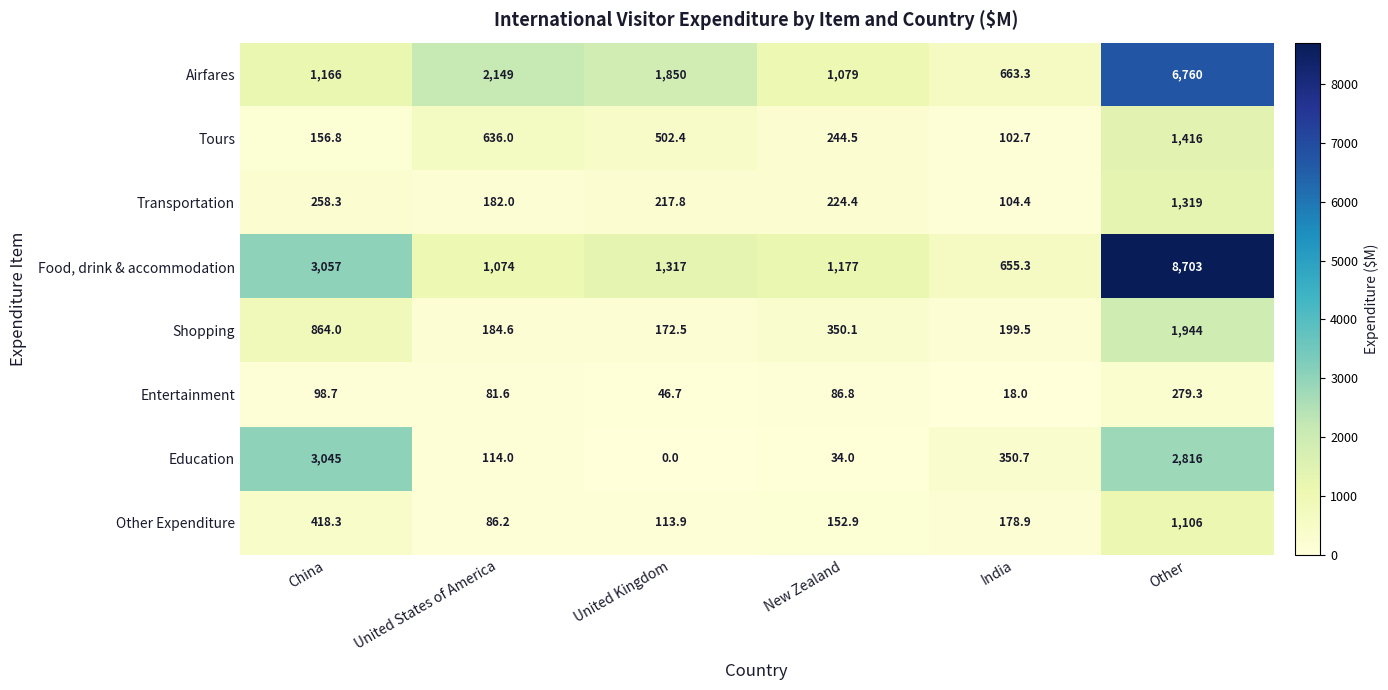

Which series changed the most between United Kingdom and India?

Airfares